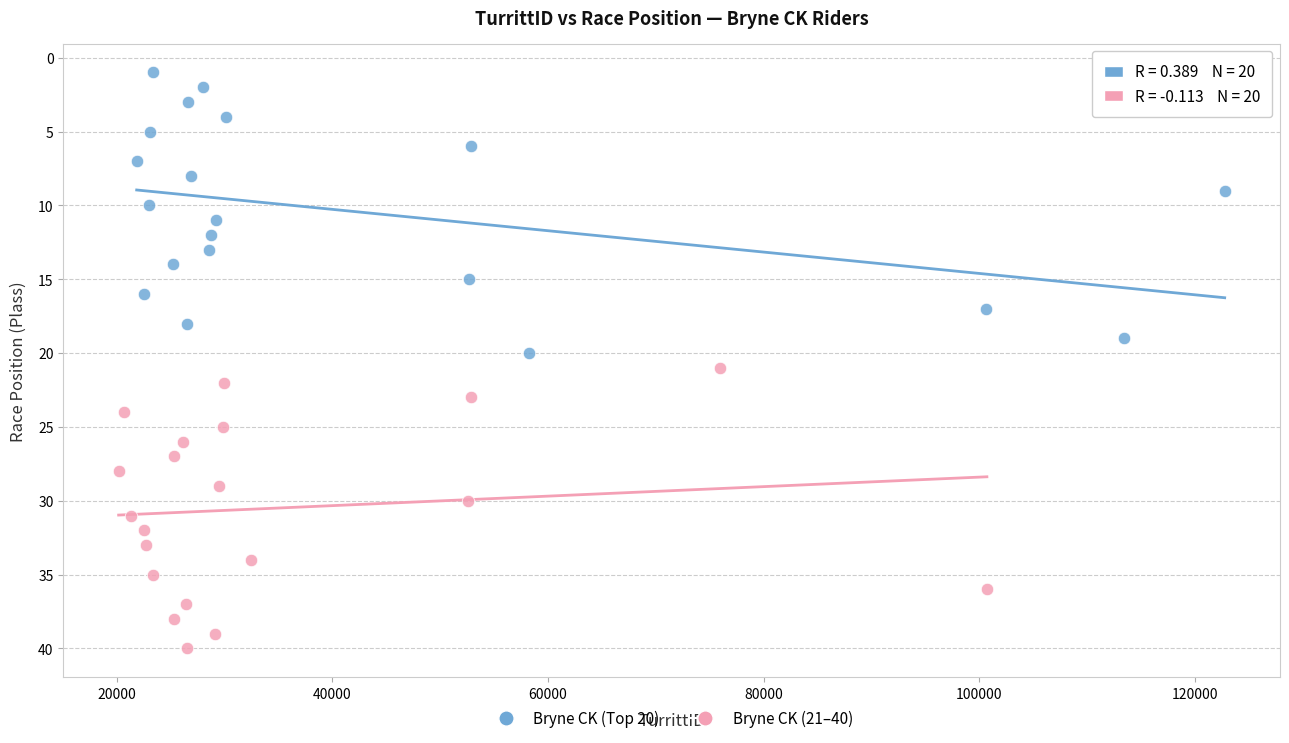

Which series reaches the minimum Y coordinate?

Bryne CK (Top 20)